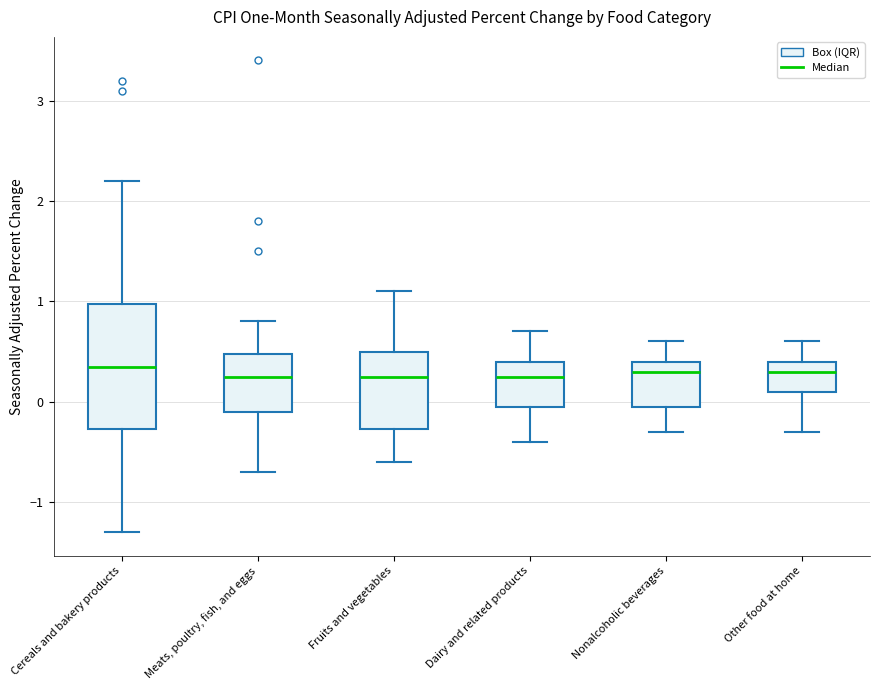

Reading left to right, read every box against the y-axis: the position of its median line, the range the box covers, and the ends of its whiskers. The values are not printed on the chart, so give them approximately, as read against the axis.

Cereals and bakery products: median 0.4, box -0.3 to 1.0, whiskers -1.3 to 2.2
Meats, poultry, fish, and eggs: median 0.3, box -0.1 to 0.5, whiskers -0.7 to 0.8
Fruits and vegetables: median 0.3, box -0.3 to 0.5, whiskers -0.6 to 1.1
Dairy and related products: median 0.3, box 0.0 to 0.4, whiskers -0.4 to 0.7
Nonalcoholic beverages: median 0.3, box 0.0 to 0.4, whiskers -0.3 to 0.6
Other food at home: median 0.3, box 0.1 to 0.4, whiskers -0.3 to 0.6